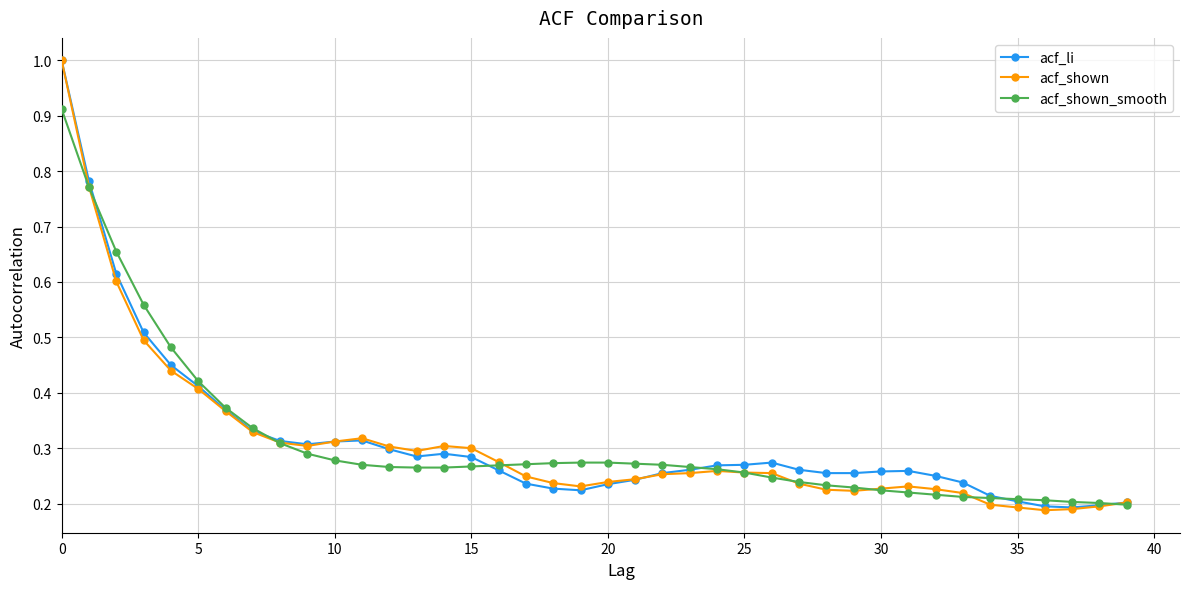

How many acf_shown values are between 0 and 1?

40